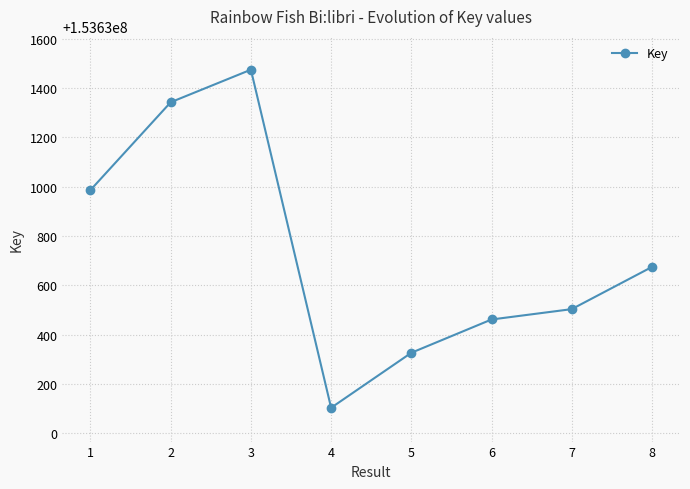

What value does the data have at 5?

153630326